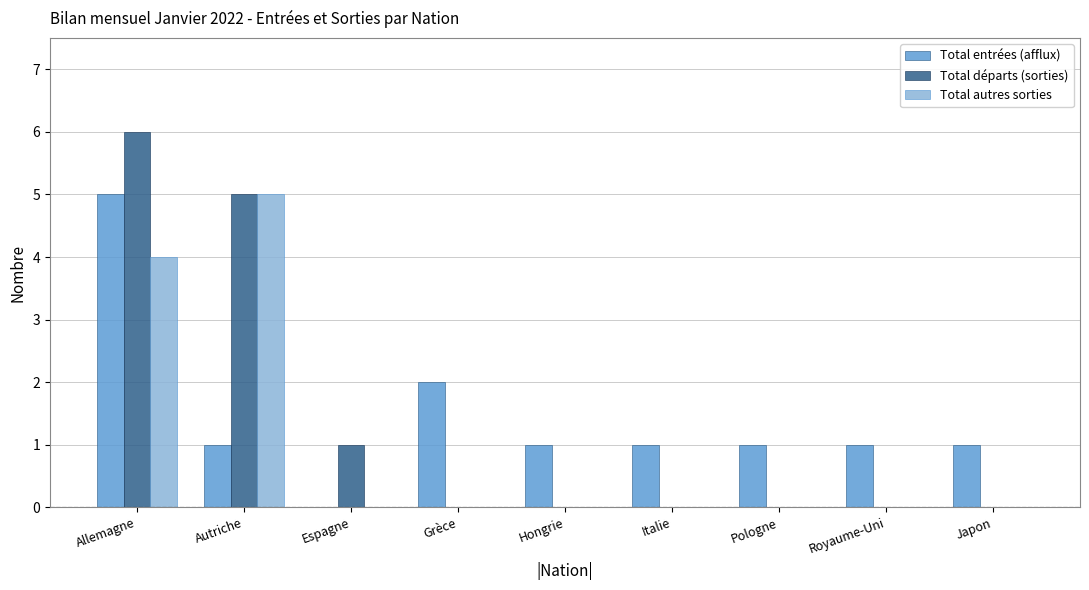

Does the chart contain stacked bars?

No